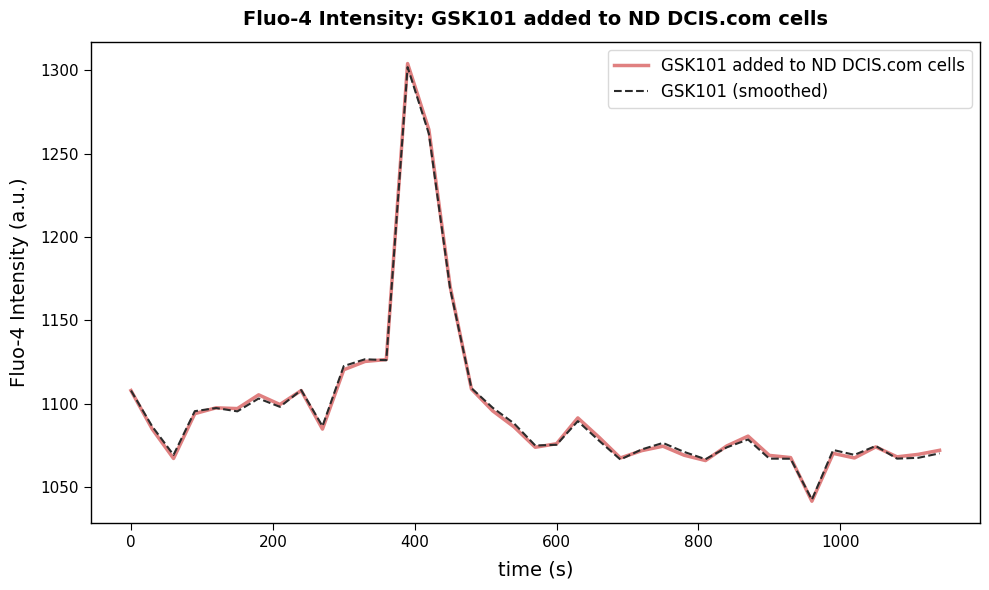

Which series has the largest range (max minus min)?

GSK101 added to ND DCIS.com cells